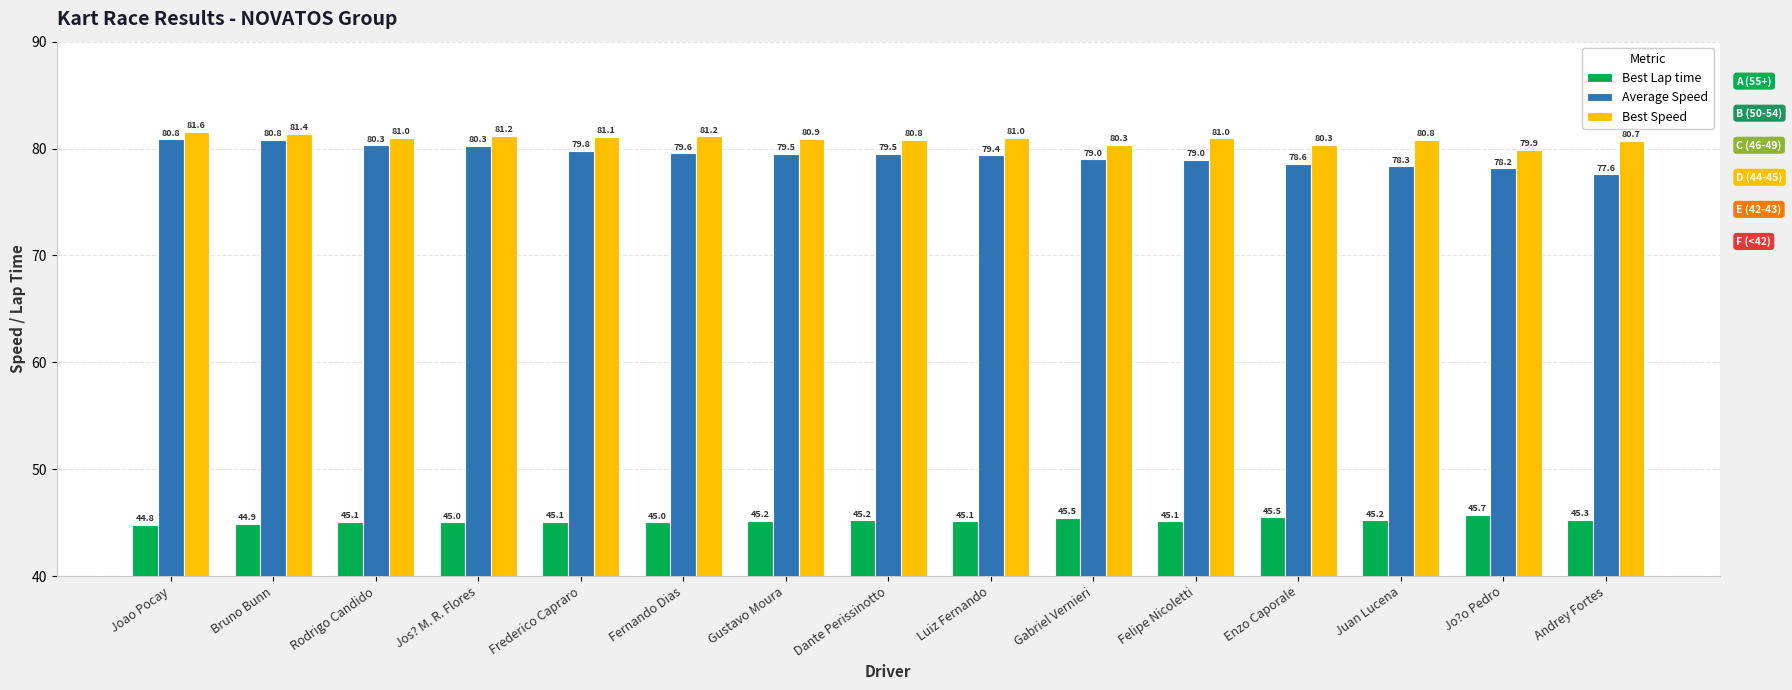

Reading left to right, extract all data points from this chart.

Best Lap time: Joao Pocay=44.8	Bruno Bunn=44.9	Rodrigo Candido=45.1	Jos? M. R. Flores=45.0	Frederico Capraro=45.1	Fernando Dias=45.0	Gustavo Moura=45.2	Dante Perissinotto=45.2	Luiz Fernando=45.1	Gabriel Vernieri=45.5	Felipe Nicoletti=45.1	Enzo Caporale=45.5	Juan Lucena=45.2	Jo?o Pedro=45.7	Andrey Fortes=45.3
Average Speed: Joao Pocay=80.8	Bruno Bunn=80.8	Rodrigo Candido=80.3	Jos? M. R. Flores=80.3	Frederico Capraro=79.8	Fernando Dias=79.6	Gustavo Moura=79.5	Dante Perissinotto=79.5	Luiz Fernando=79.4	Gabriel Vernieri=79.0	Felipe Nicoletti=79.0	Enzo Caporale=78.6	Juan Lucena=78.3	Jo?o Pedro=78.2	Andrey Fortes=77.6
Best Speed: Joao Pocay=81.6	Bruno Bunn=81.4	Rodrigo Candido=81.0	Jos? M. R. Flores=81.2	Frederico Capraro=81.1	Fernando Dias=81.2	Gustavo Moura=80.9	Dante Perissinotto=80.8	Luiz Fernando=81.0	Gabriel Vernieri=80.3	Felipe Nicoletti=81.0	Enzo Caporale=80.3	Juan Lucena=80.8	Jo?o Pedro=79.9	Andrey Fortes=80.7